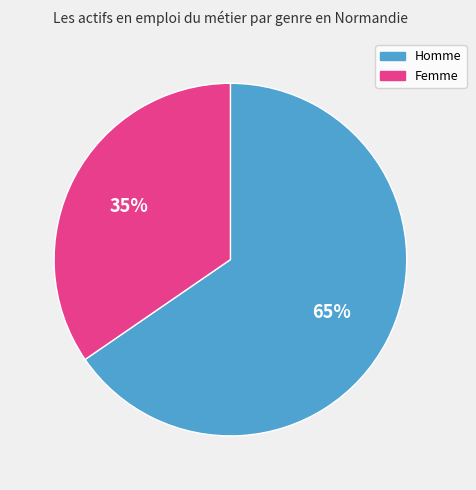

Is there a majority slice in this chart?

Yes